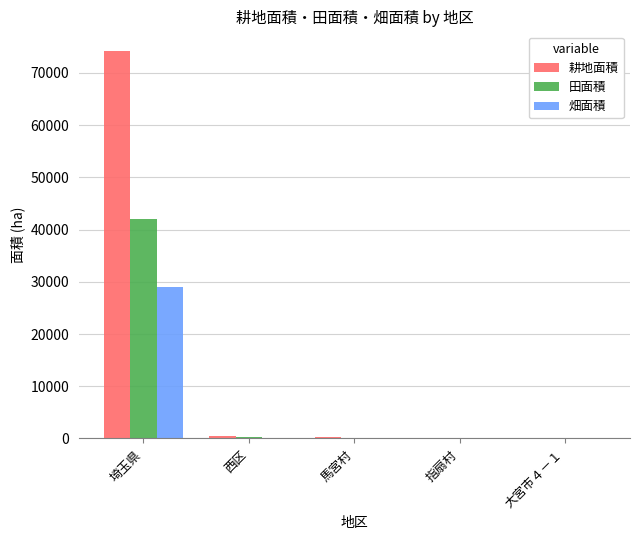

What is the maximum value shown in the chart?

74245